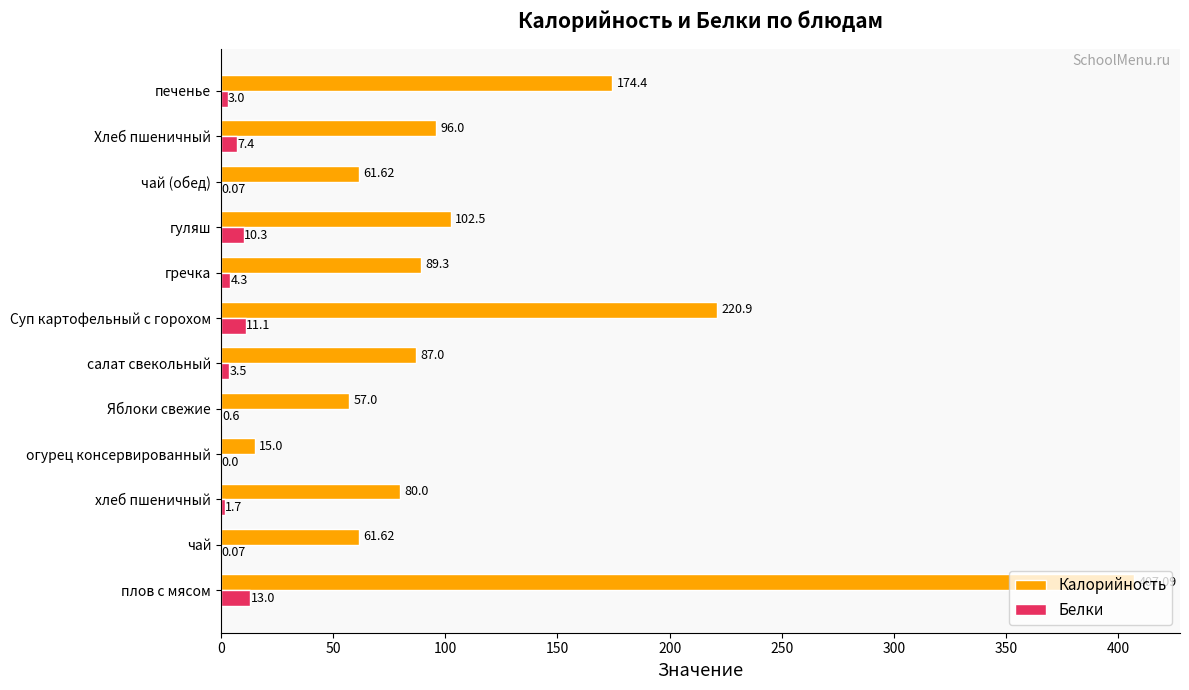

What is the sum of all Калорийность values?

1452.4